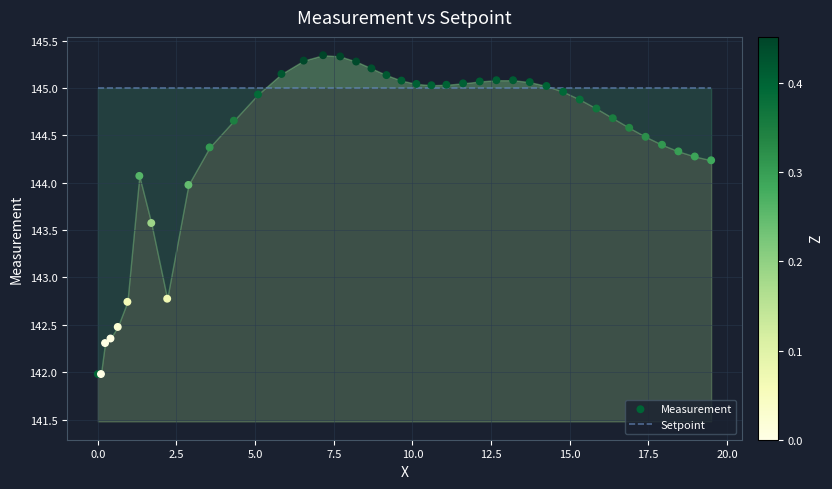

Which series reaches the minimum Y coordinate?

Measurement